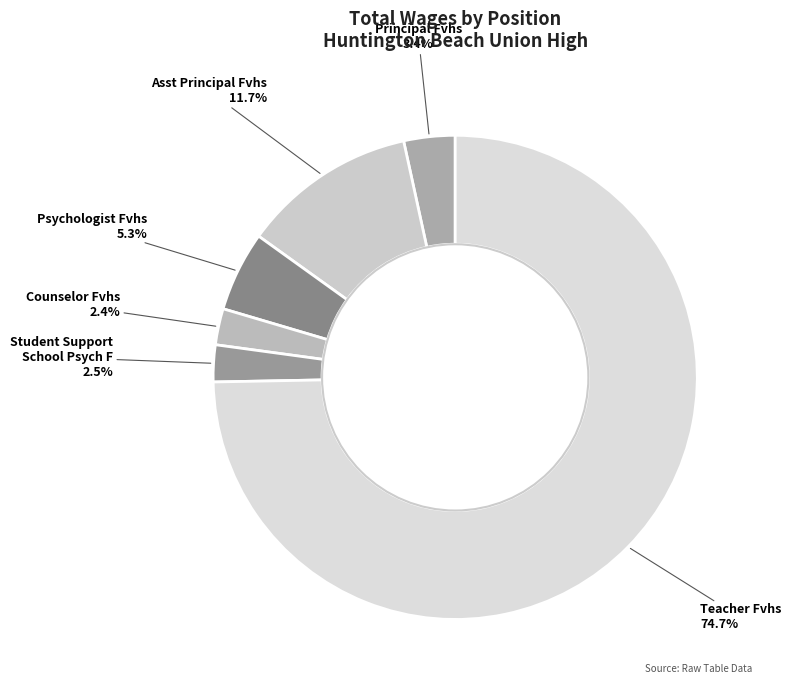

Is Principal Fvhs the majority of the pie?

No